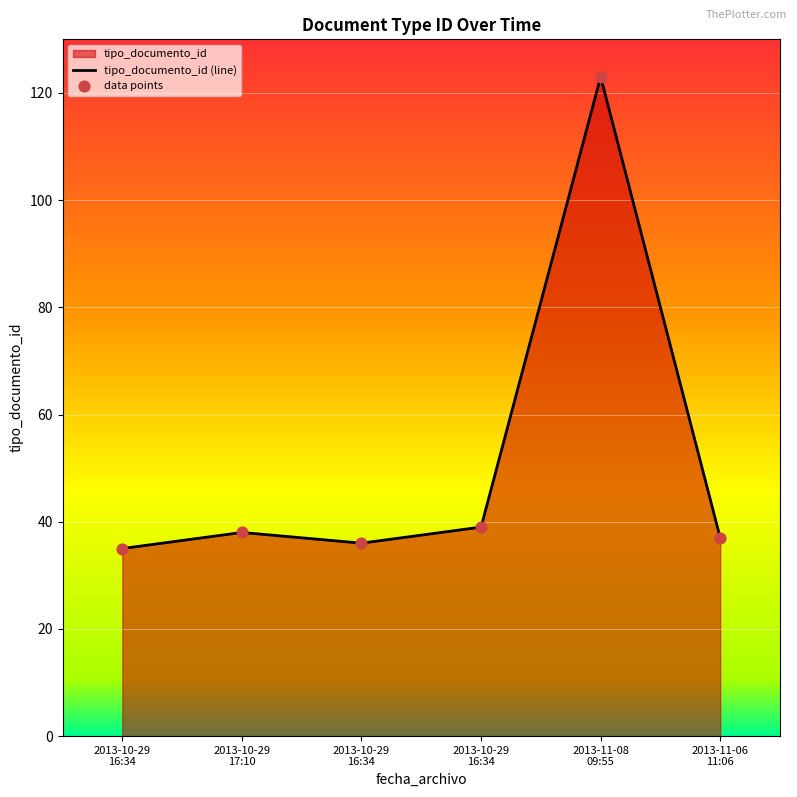

Approximately how many times larger is the value at 2013-11-06 11:06 compared to 2013-10-29 17:10?

1.0